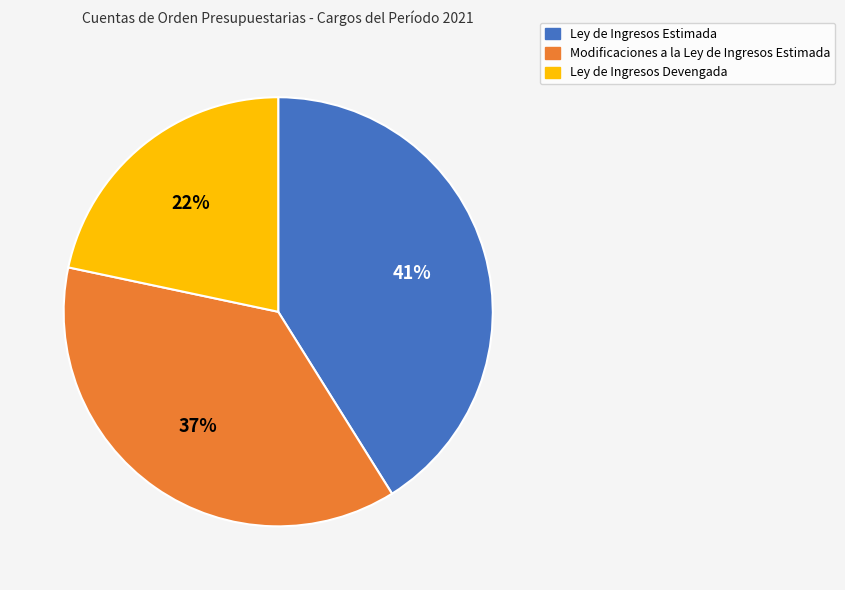

Approximately how many times larger is the value at Ley de Ingresos Estimada compared to Modificaciones a la Ley de Ingresos Estimada?

1.1